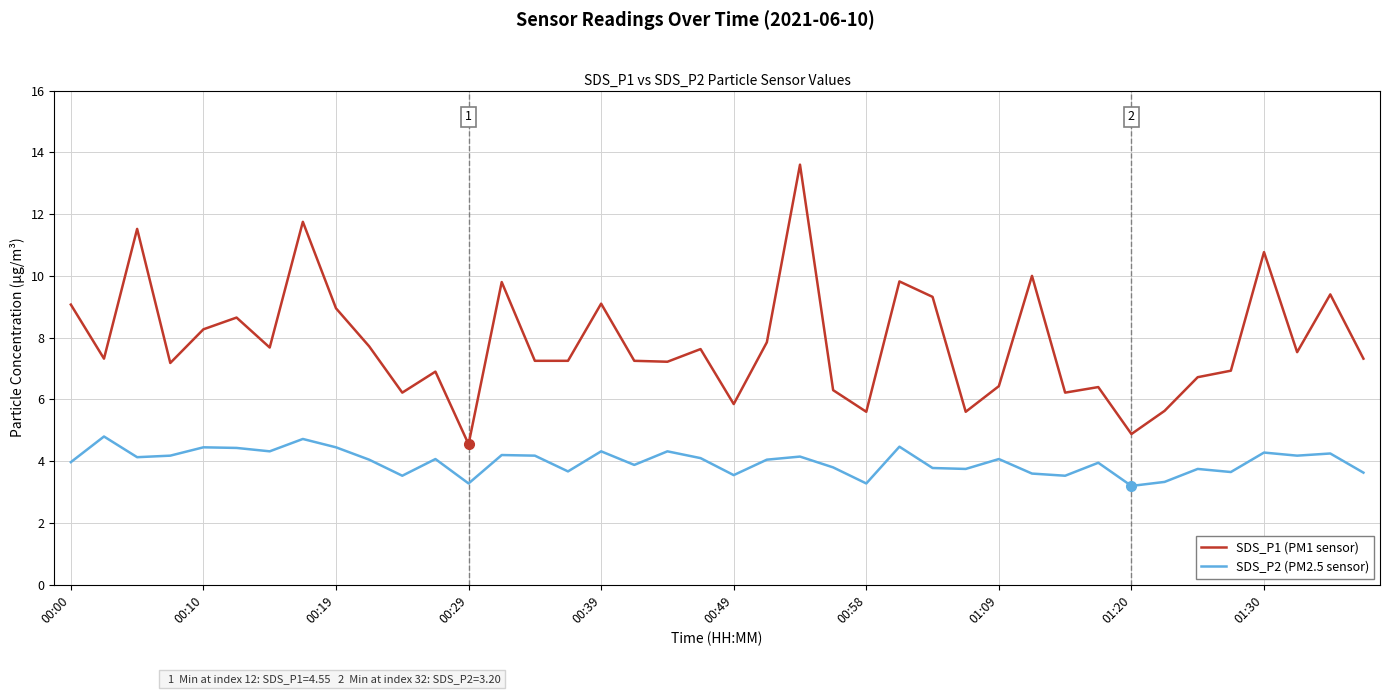

Count the number of categories in the chart.

40